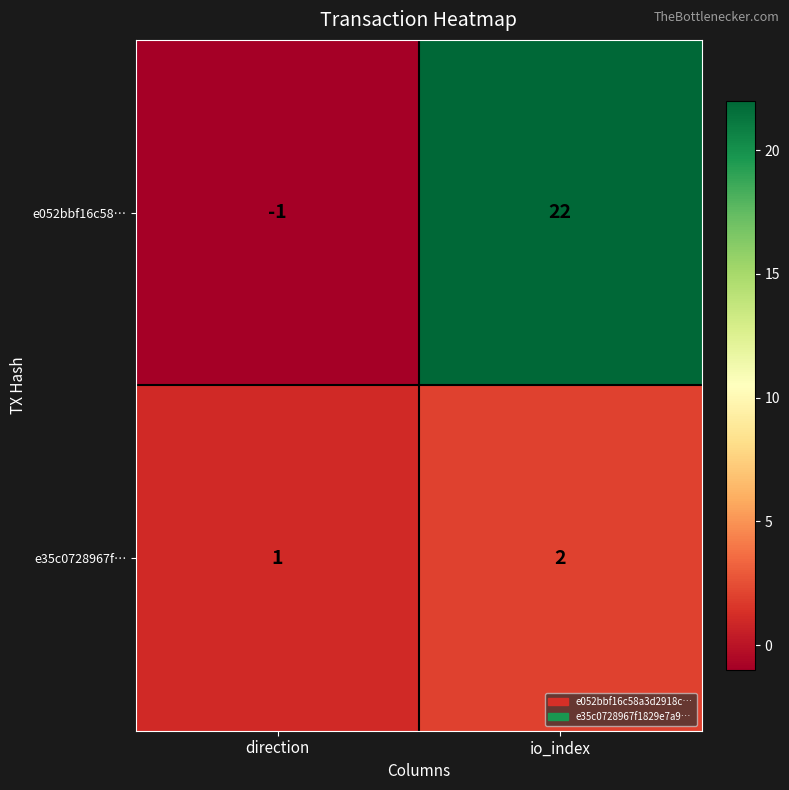

The value of e35c0728967f… at direction is 1. True or false?

True